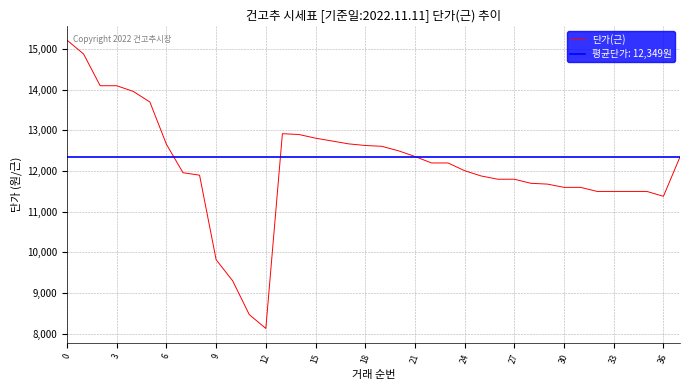

What is the change in value from 21 to 26?

-560